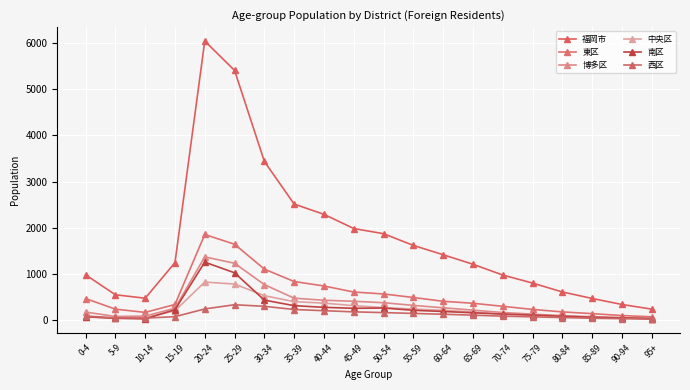

Which series has the largest total across all categories?

福岡市